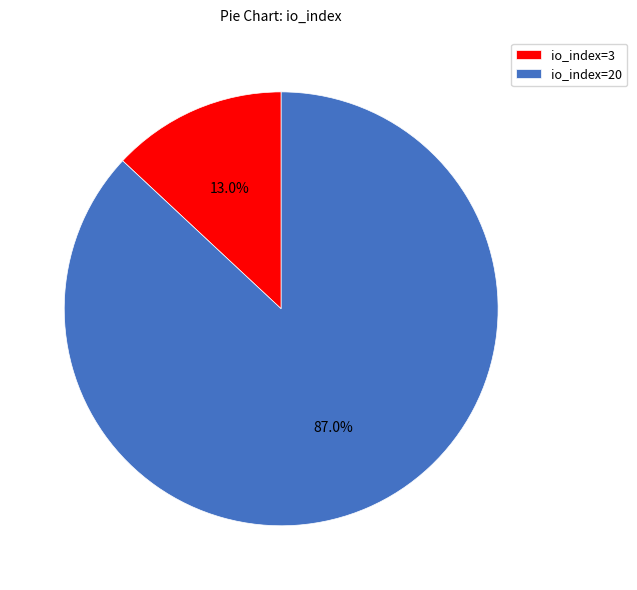

Count the number of slices in the pie.

2